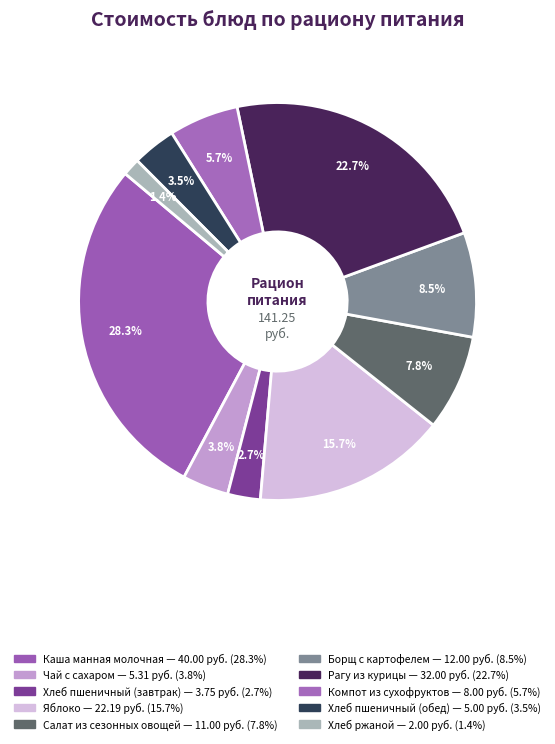

Rank the categories by value from highest to lowest.

Каша манная молочная, Рагу из курицы, Яблоко, Борщ с картофелем, Салат из сезонных овощей, Компот из сухофруктов, Чай с сахаром, Хлеб пшеничный (обед), Хлеб пшеничный (завтрак), Хлеб ржаной